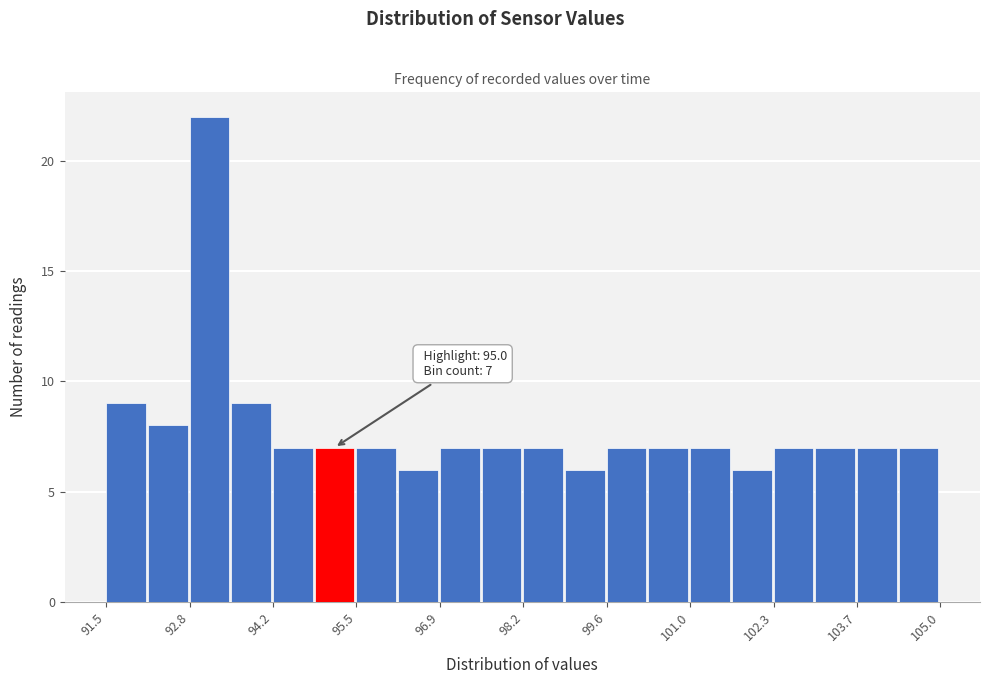

Read against the x-axis, roughly where is the centre of the tallest bar?

93.2